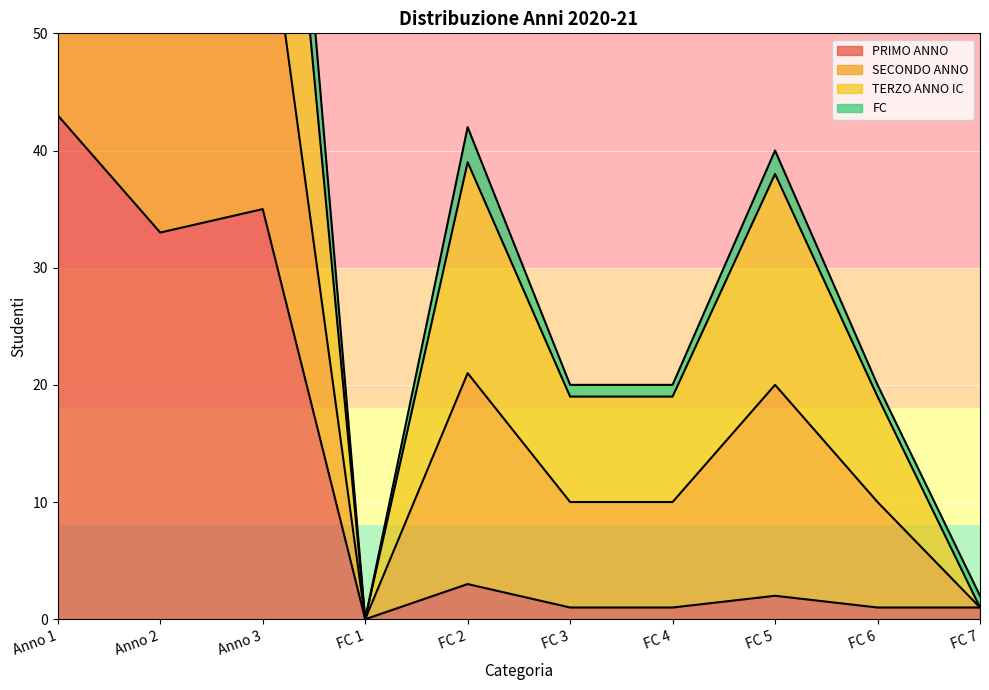

What is the highest value of the FC series?

76